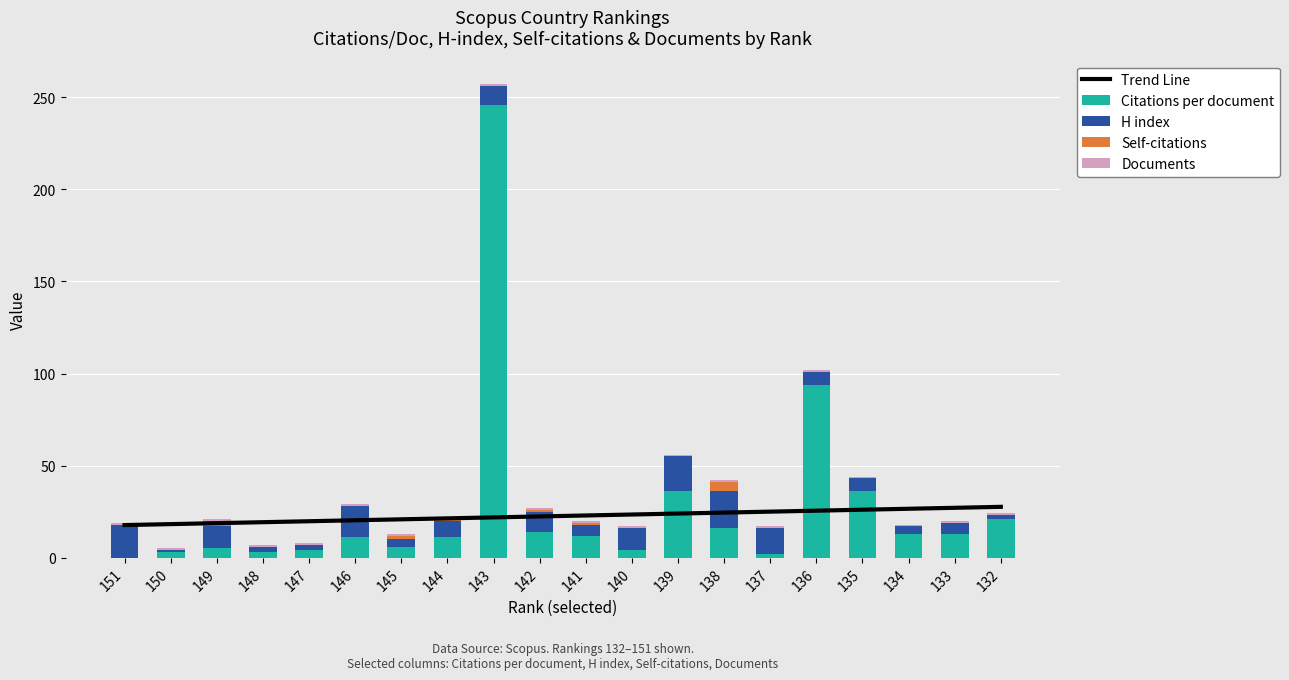

What is the sum of all Documents values?

20.0